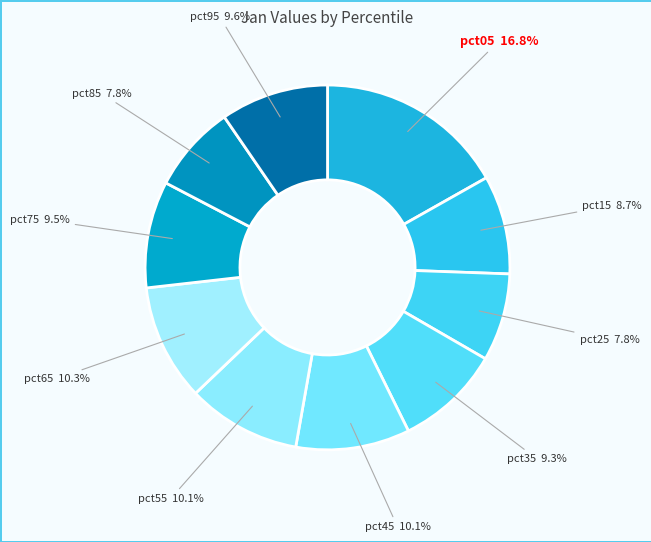

To the nearest percent, what is the combined percentage of pct35 and pct65?

20%